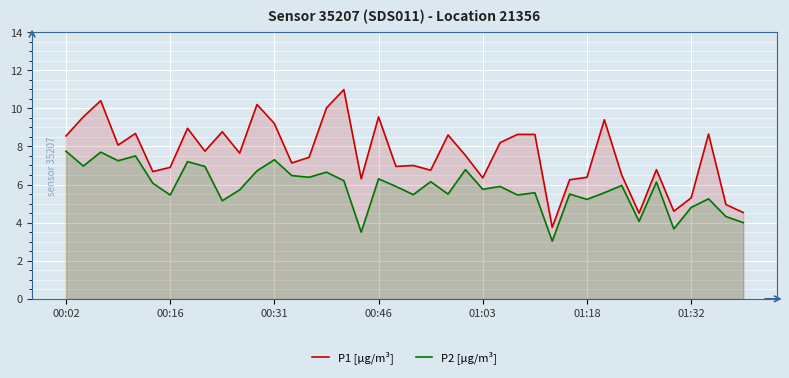

True or false: P2 [µg/m³] and P1 [µg/m³] intersect in this chart.

False